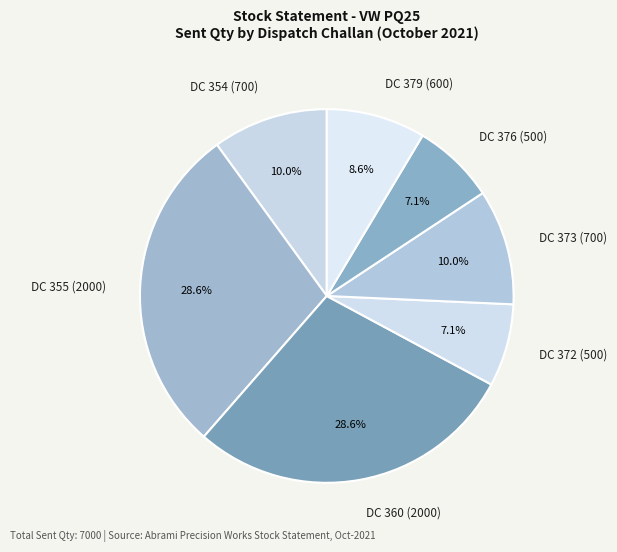

To the nearest percent, what portion does DC 373 (700) represent?

10%